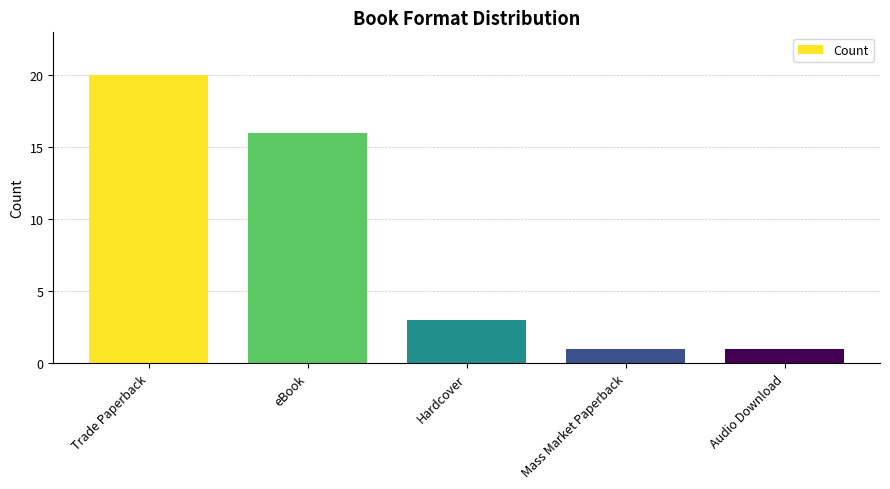

What is the sum of all values?

41